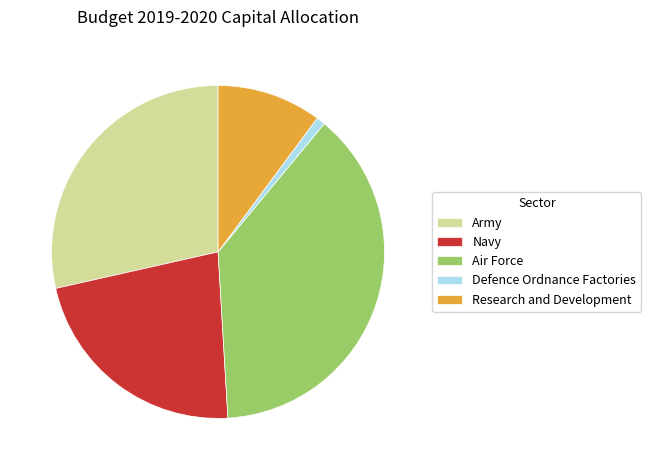

How many slices are in this pie chart?

5